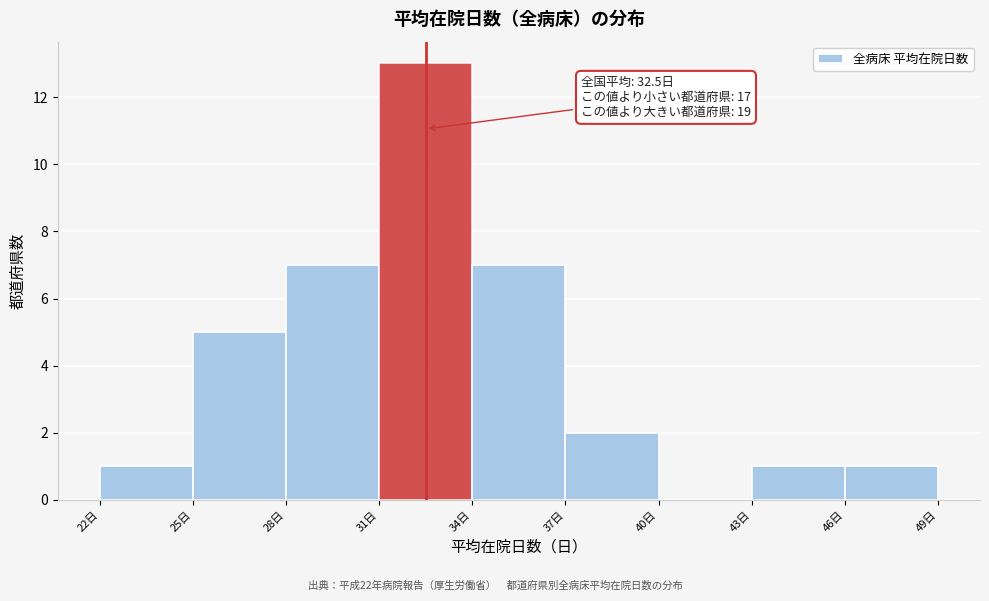

Over which range of the x-axis is the bar tallest?

31 to 34